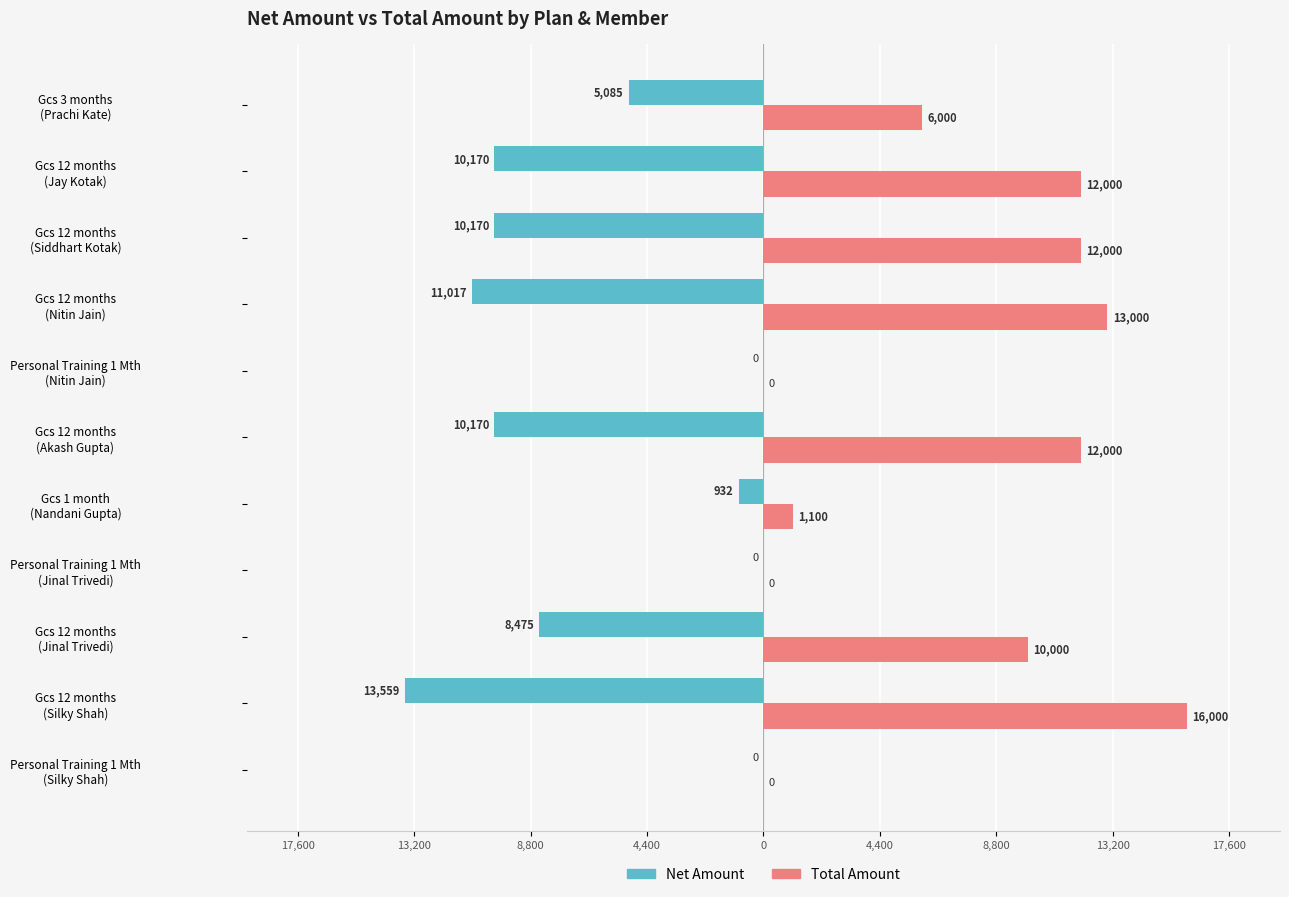

What is the lowest value of the Net Amount series?

-13559.3